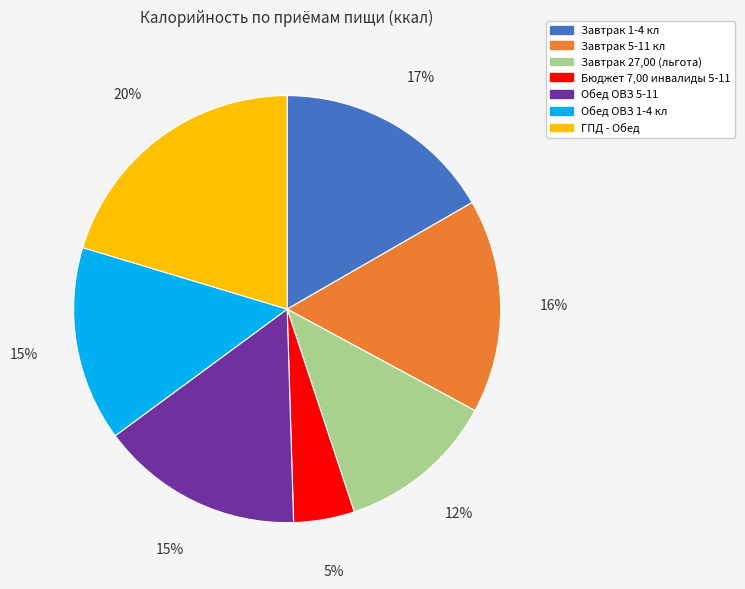

Is the sum of Обед ОВЗ 5-11 and Завтрак 5-11 кл greater than half?

No